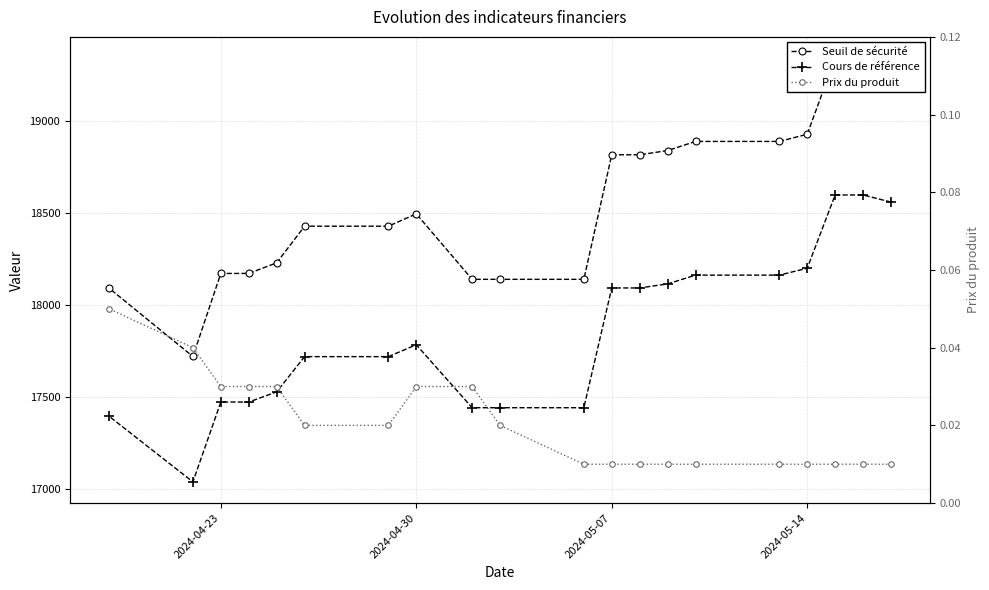

Reading left to right, extract all data points from this chart.

Seuil de sécurité: 19300.3	19340.5	19340.5	18926.6	18887.6	18887.6	18838.0	18815.1	18815.1	18138.3	18138.3	18138.3	18494.0	18427.0	18427.0	18227.9	18170.3	18170.3	17719.2	18090.1
Cours de référence: 18558.0	18596.7	18596.7	18198.6	18161.2	18161.2	18113.5	18091.4	18091.4	17440.7	17440.7	17440.7	17782.7	17718.3	17718.3	17526.8	17471.5	17471.5	17037.6	17394.3
Prix du produit: 0.0	0.0	0.0	0.0	0.0	0.0	0.0	0.0	0.0	0.0	0.0	0.0	0.0	0.0	0.0	0.0	0.0	0.0	0.0	0.1